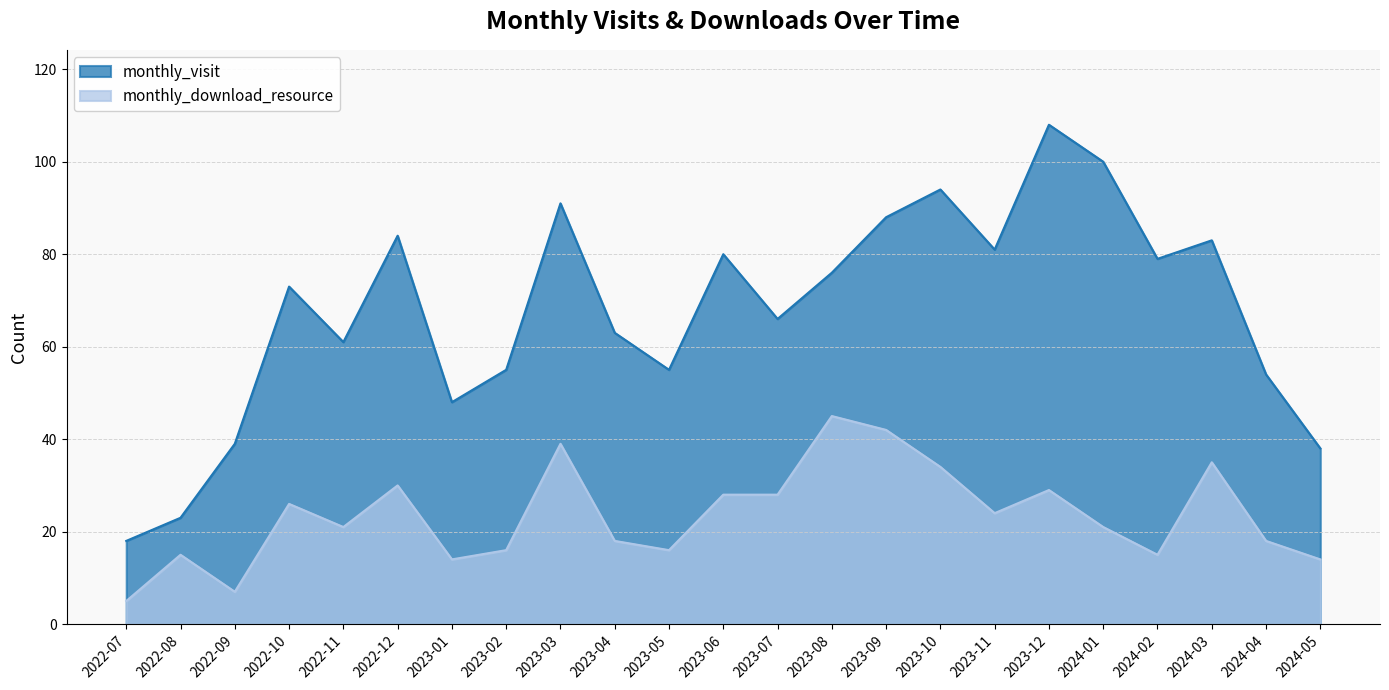

At which label is monthly_visit closest to 63?

2023-04